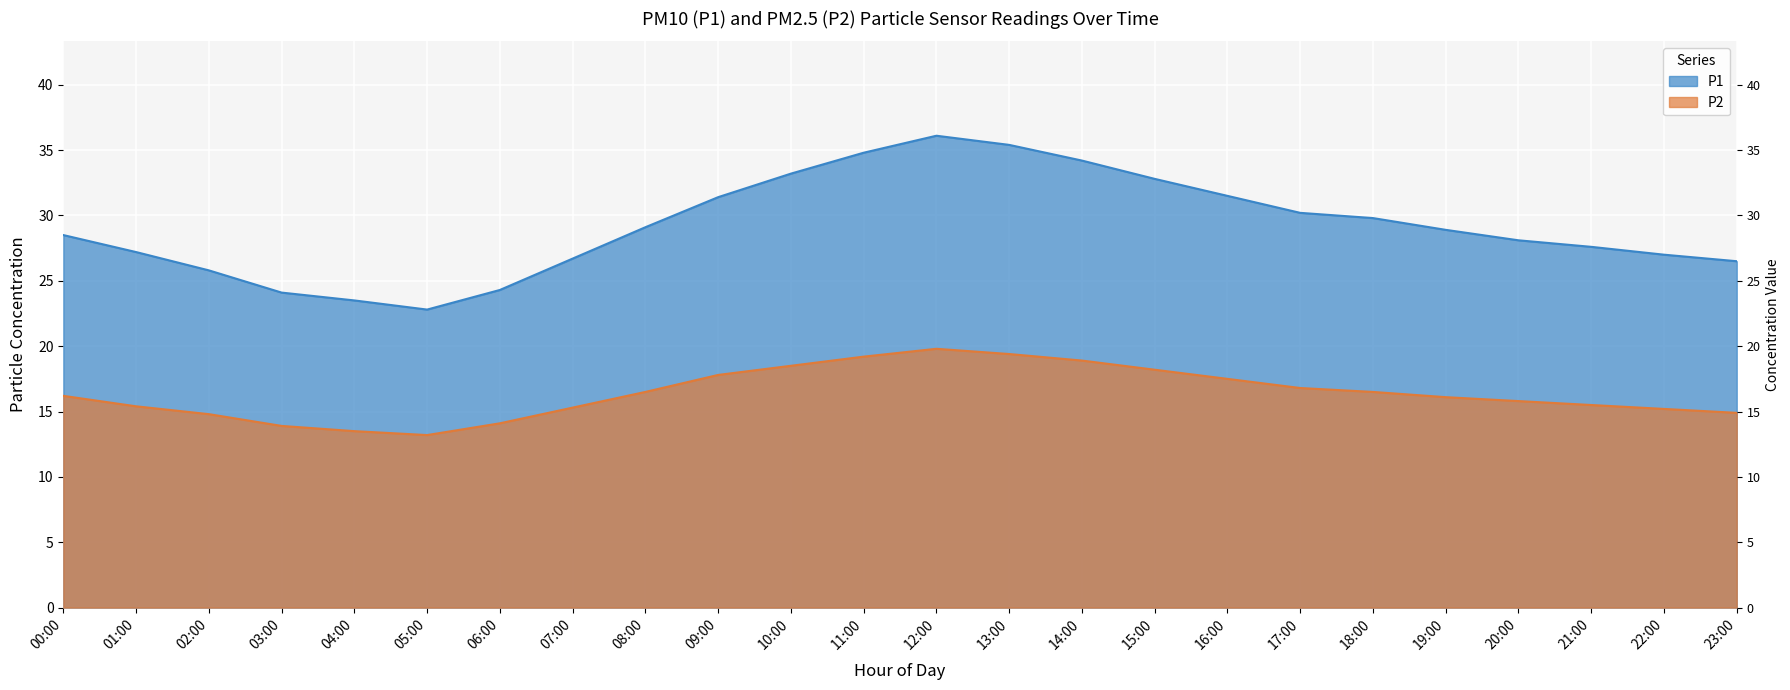

Read the P1 value at 10:00.

33.2